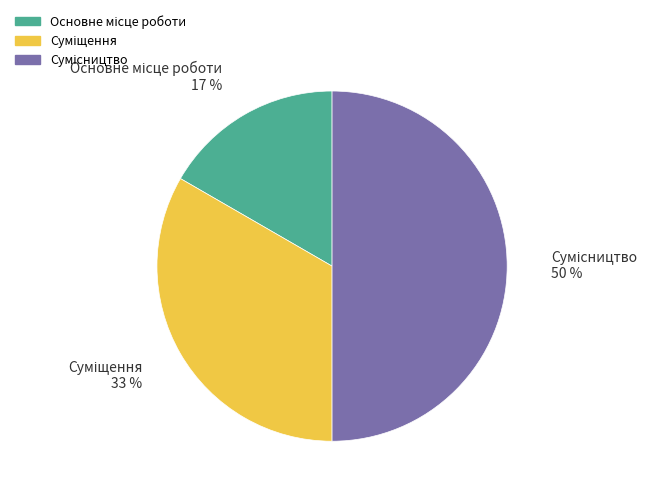

To the nearest percent, what is the difference between the largest and smallest slice percentages?

33%